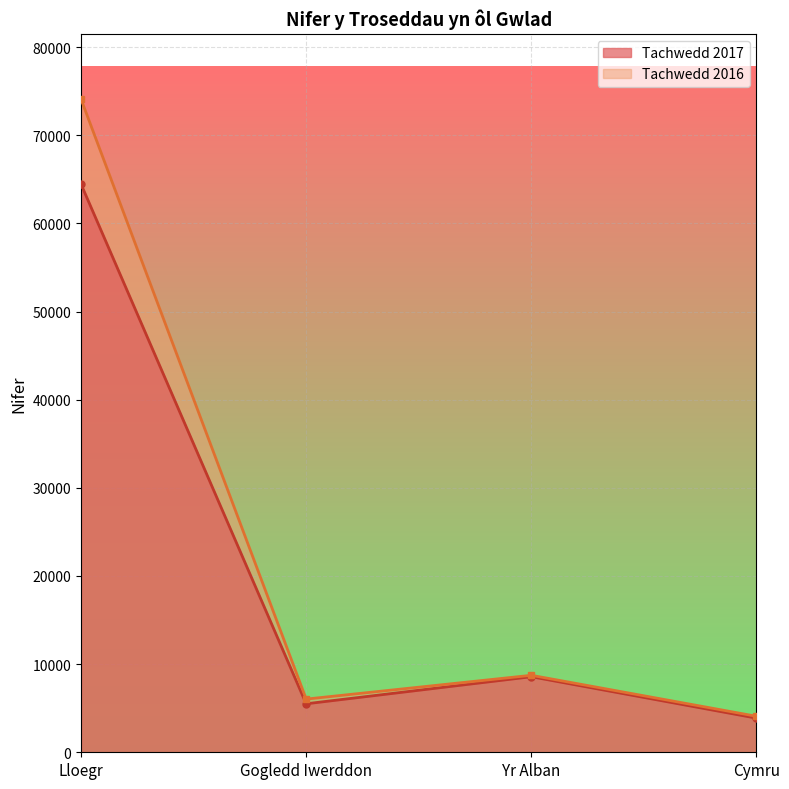

What is the value of the Tachwedd 2016 point at the 4th from the left?

4084